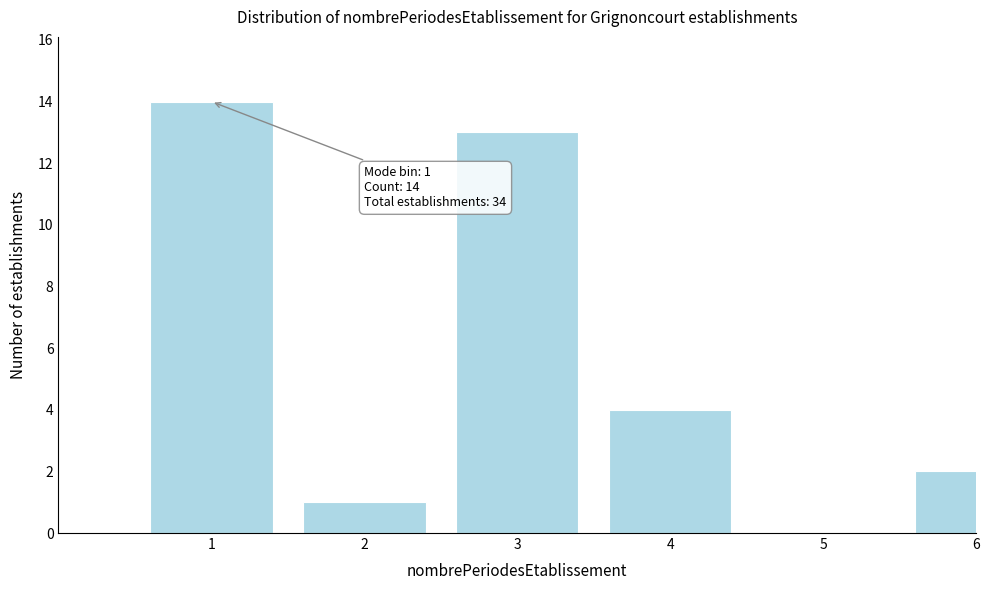

Reading left to right, extract all data points from this chart.

1=14	2=1	3=13	4=4	5=0	6=2